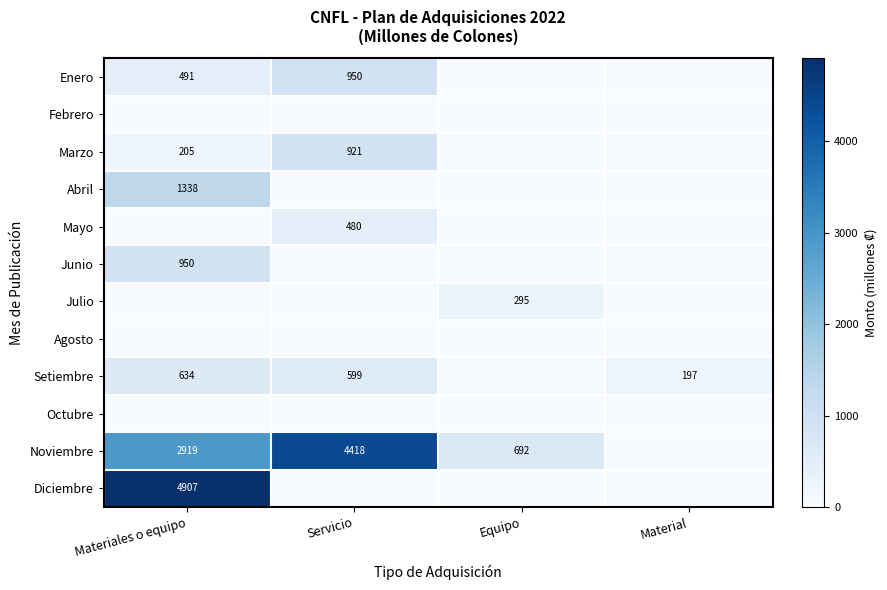

What is the difference between the Enero values at Equipo and Materiales o equipo?

490.8